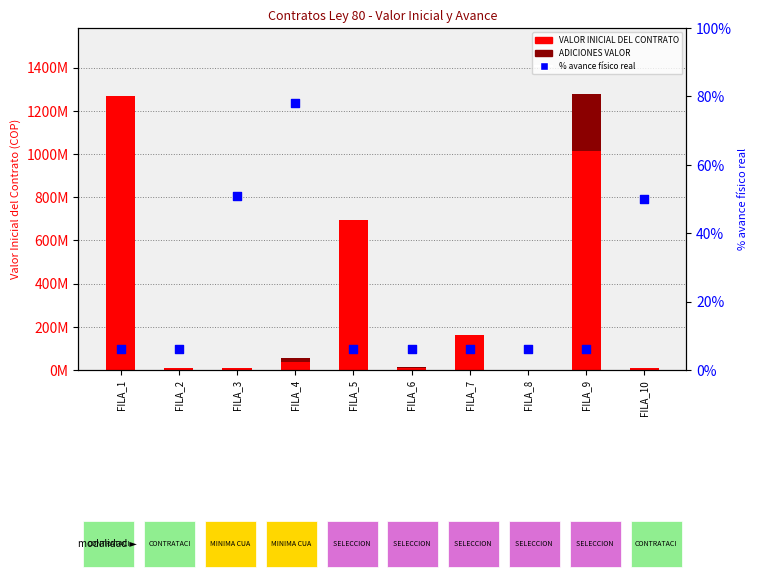

What are all the series names shown in the legend?

VALOR INICIAL DEL CONTRATO, ADICIONES VALOR, % avance físico real